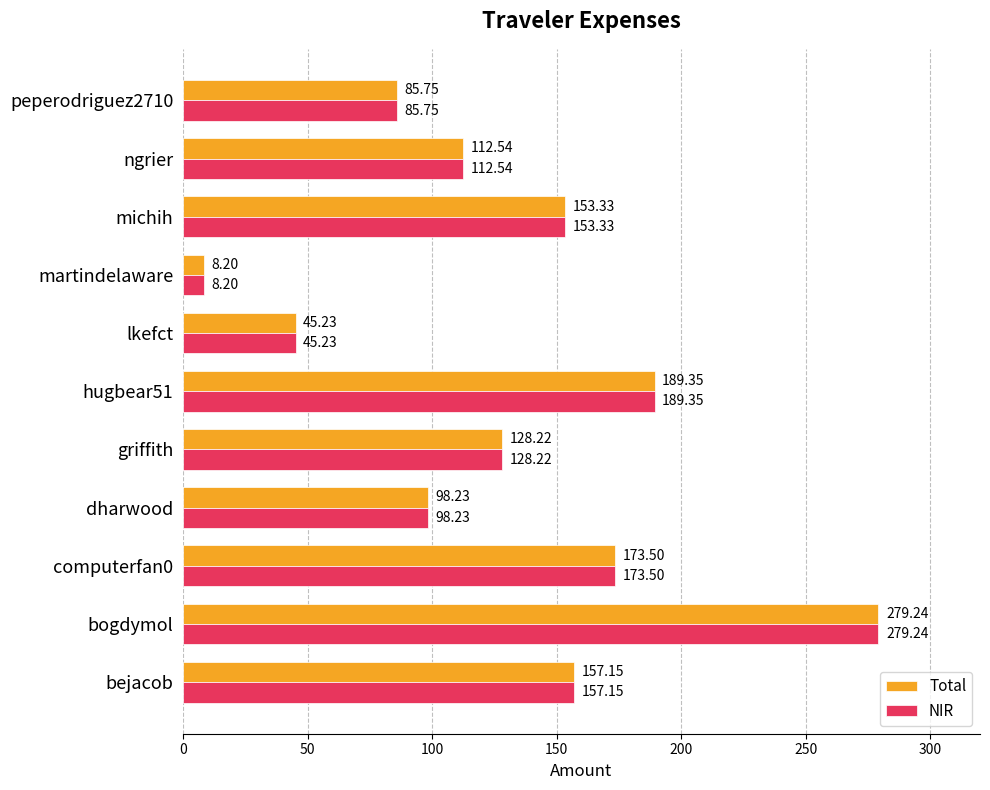

What is the average value of the Total series?

130.1